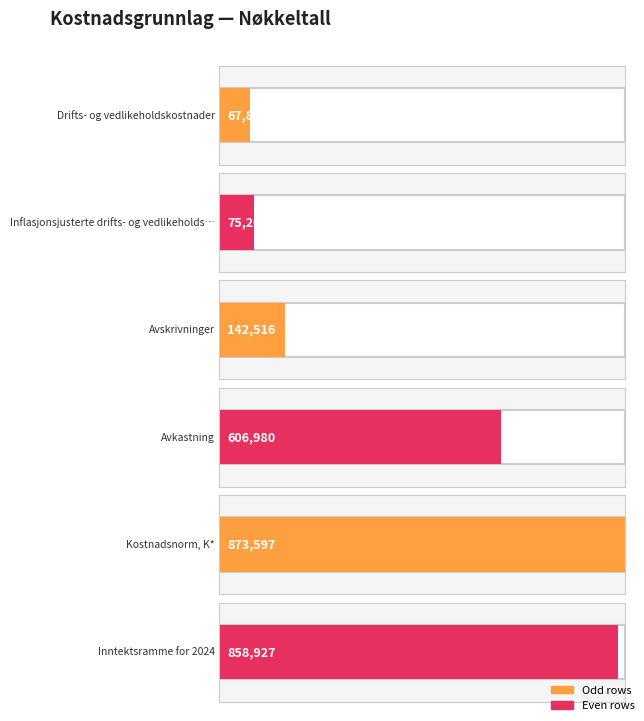

What is the greatest value displayed?

873597.2